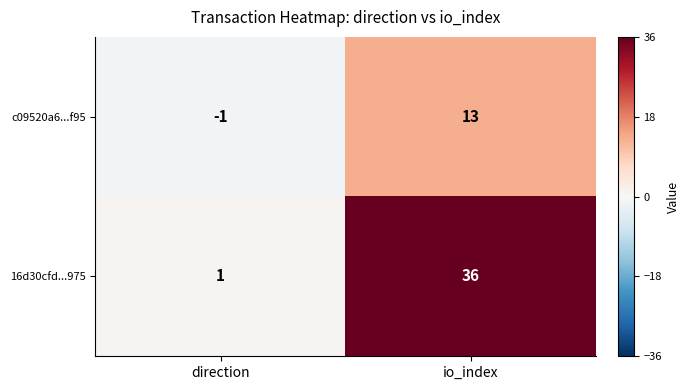

Which series has the widest spread of values?

16d30cfd...975